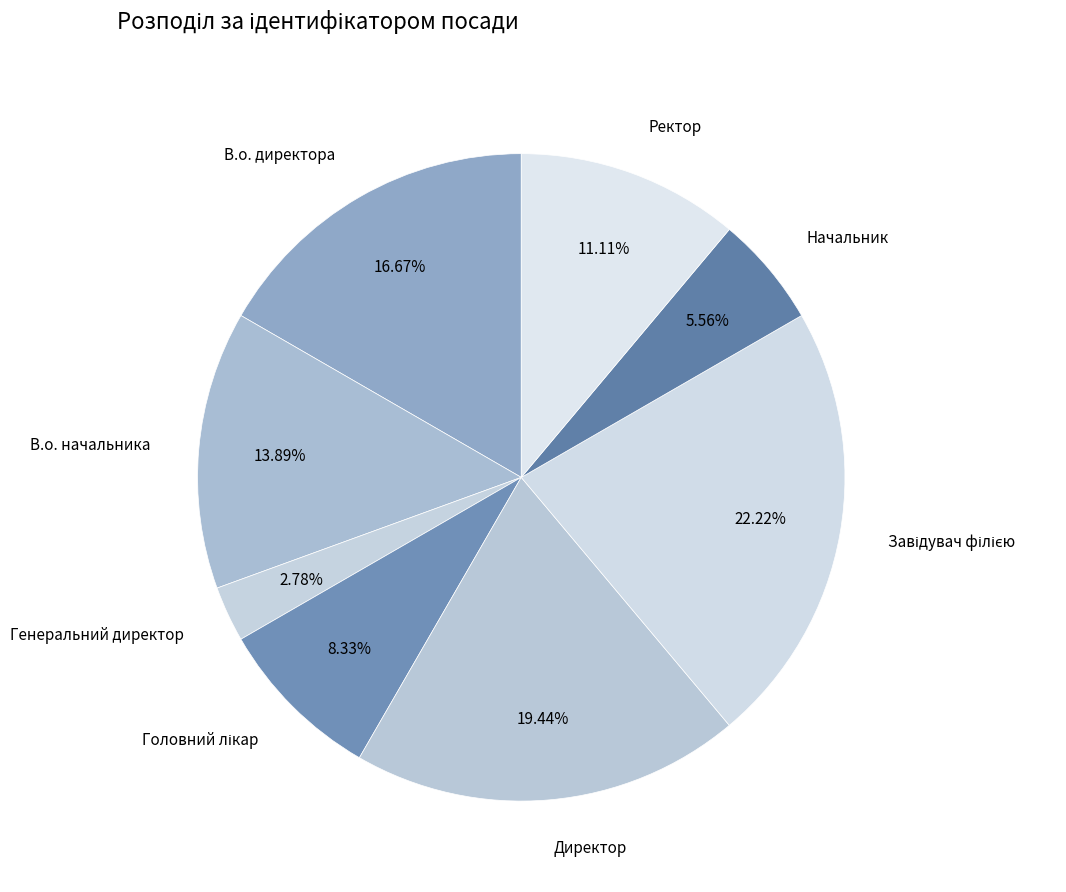

Which category has the biggest portion of the pie?

Завідувач філією